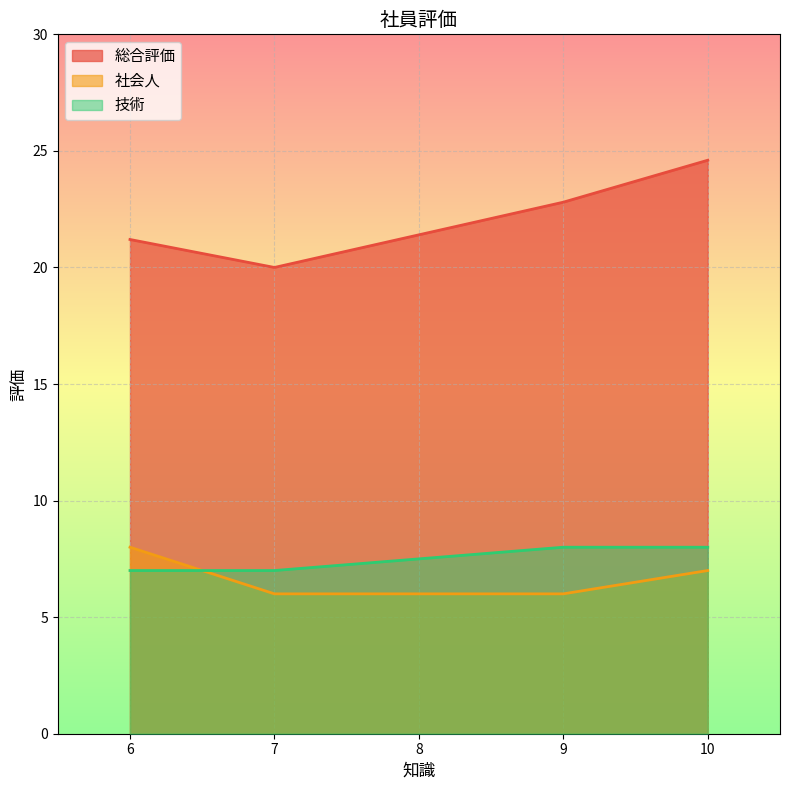

What is the difference between the maximum and second lowest values in the 社会人 series?

2.0